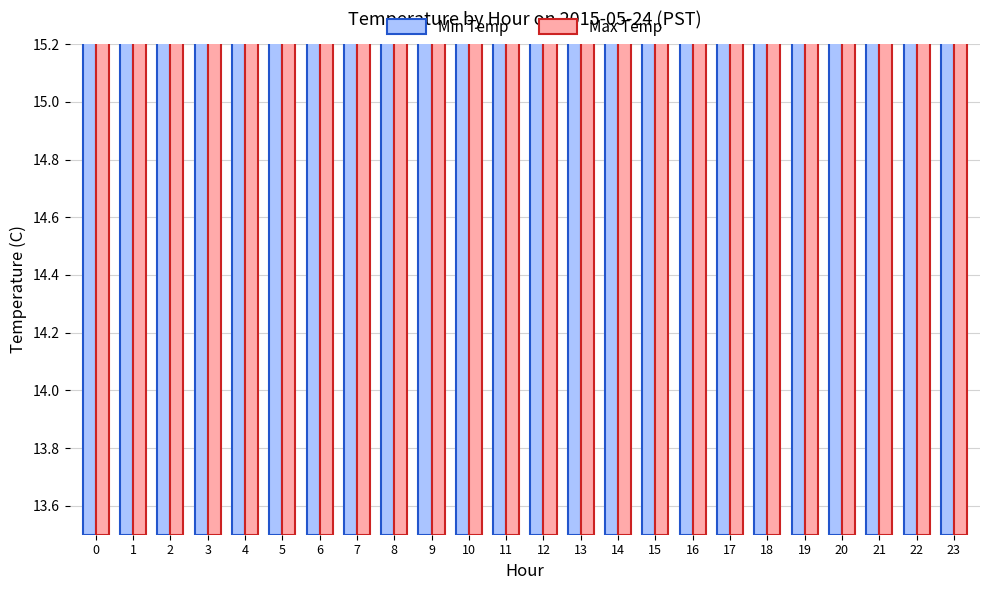

What is the value of the Min Temp bar at the 3rd from the left?

13.8